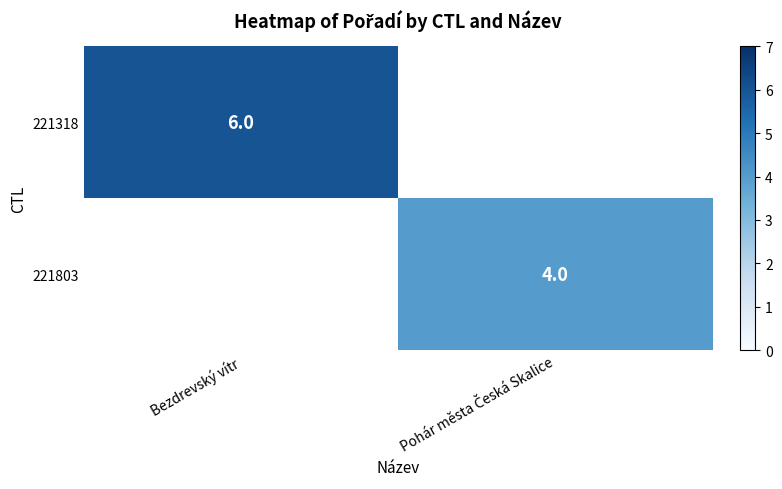

True or false: 221318 has a value of 2 at Bezdrevský vítr.

False